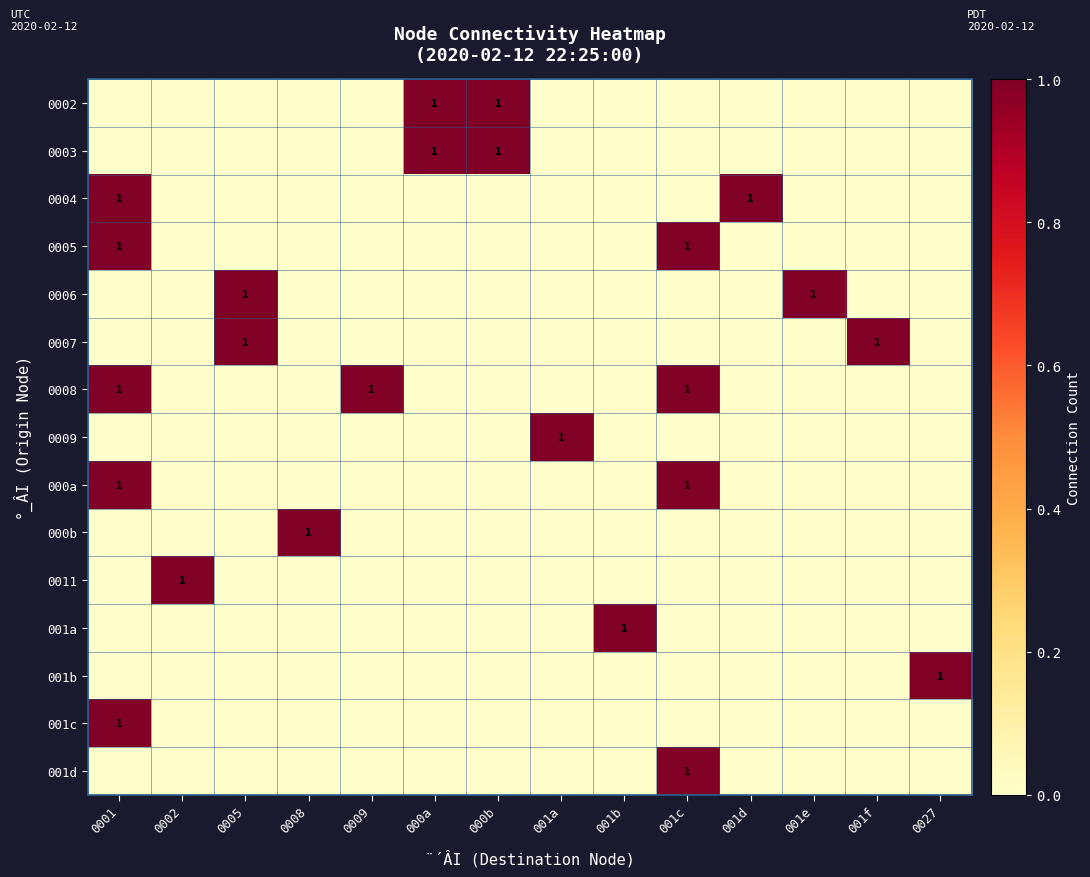

At which category is the sum across all series the highest?

0001